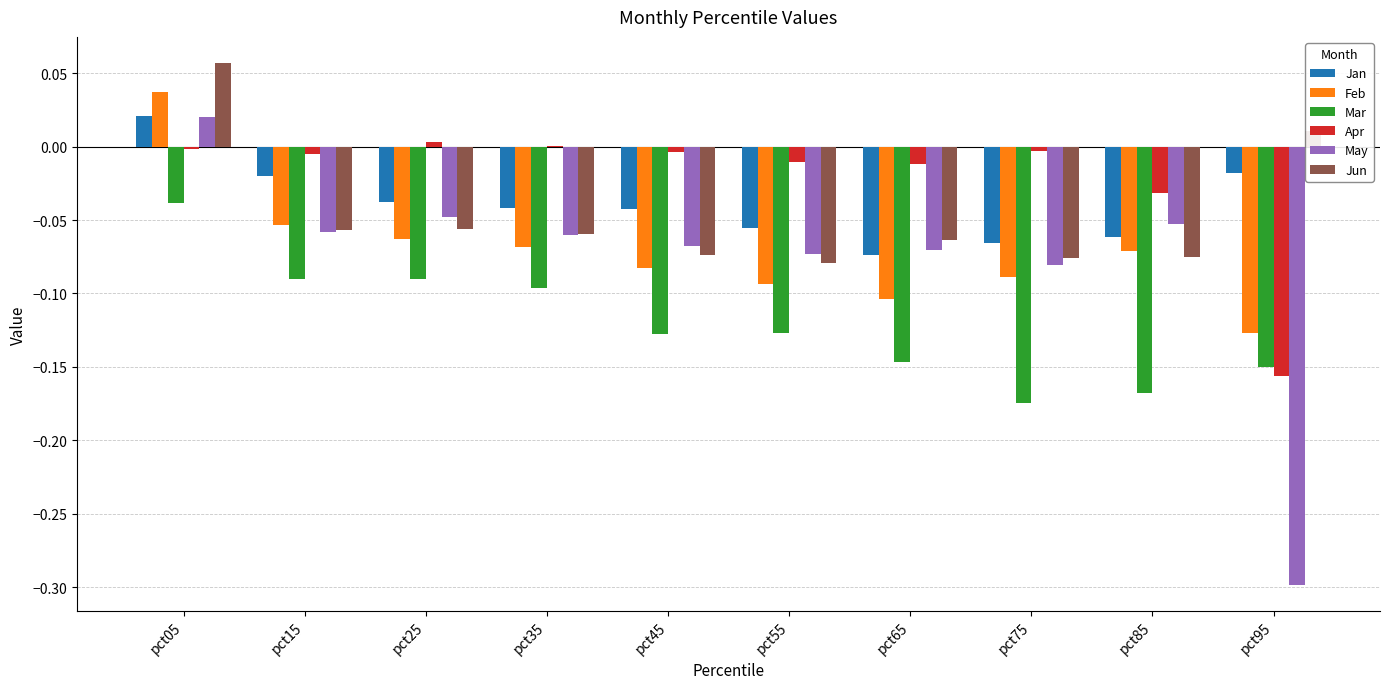

At which label does Jan reach its peak?

pct05